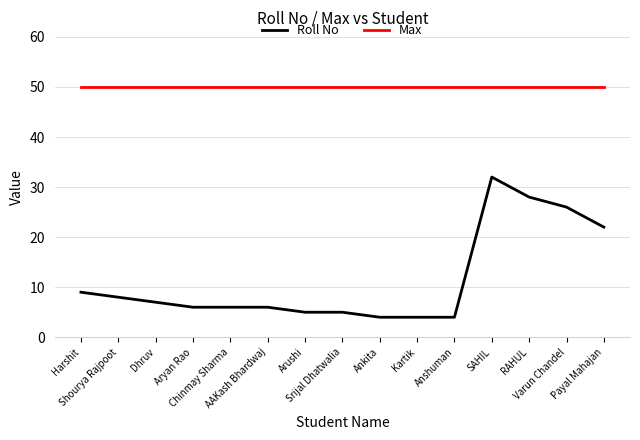

Which series has the widest spread of values?

Roll No